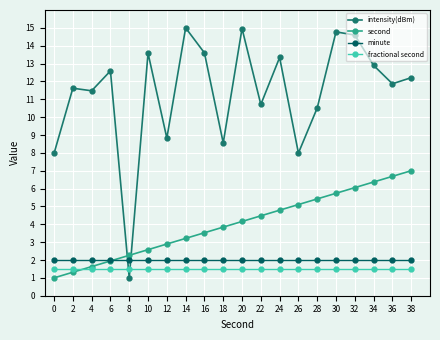

How many data points in intensity(dBm) are above 12?

10